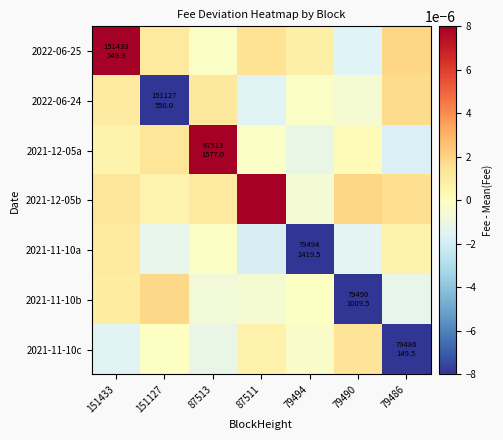

Reading left to right, what are all the values shown in this chart?

2022-06-25: 151433=0.0	151127=0.0	87513=-0.0	87511=0.0	79494=0.0	79490=-0.0	79486=0.0
2022-06-24: 151433=0.0	151127=-0.0	87513=0.0	87511=-0.0	79494=-0.0	79490=-0.0	79486=0.0
2021-12-05a: 151433=0.0	151127=0.0	87513=0.0	87511=-0.0	79494=-0.0	79490=0.0	79486=-0.0
2021-12-05b: 151433=0.0	151127=0.0	87513=0.0	87511=0.0	79494=-0.0	79490=0.0	79486=0.0
2021-11-10a: 151433=0.0	151127=-0.0	87513=-0.0	87511=-0.0	79494=-0.0	79490=-0.0	79486=0.0
2021-11-10b: 151433=0.0	151127=0.0	87513=-0.0	87511=-0.0	79494=-0.0	79490=-0.0	79486=-0.0
2021-11-10c: 151433=-0.0	151127=-0.0	87513=-0.0	87511=0.0	79494=-0.0	79490=0.0	79486=-0.0